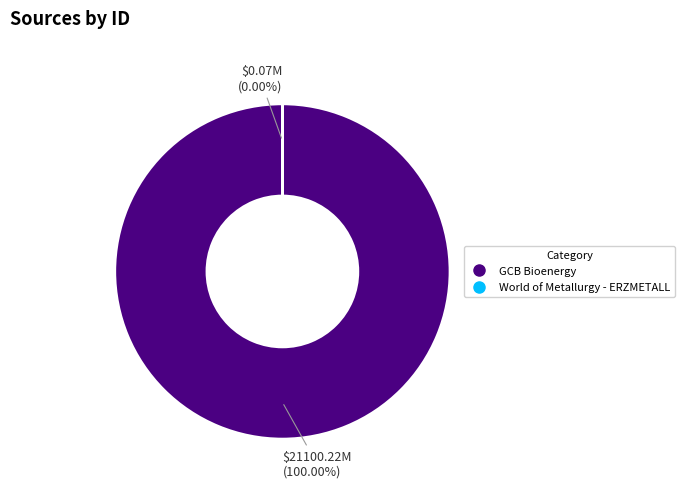

The World of Metallurgy - ERZMETALL slice represents 0% of the pie. True or false?

True